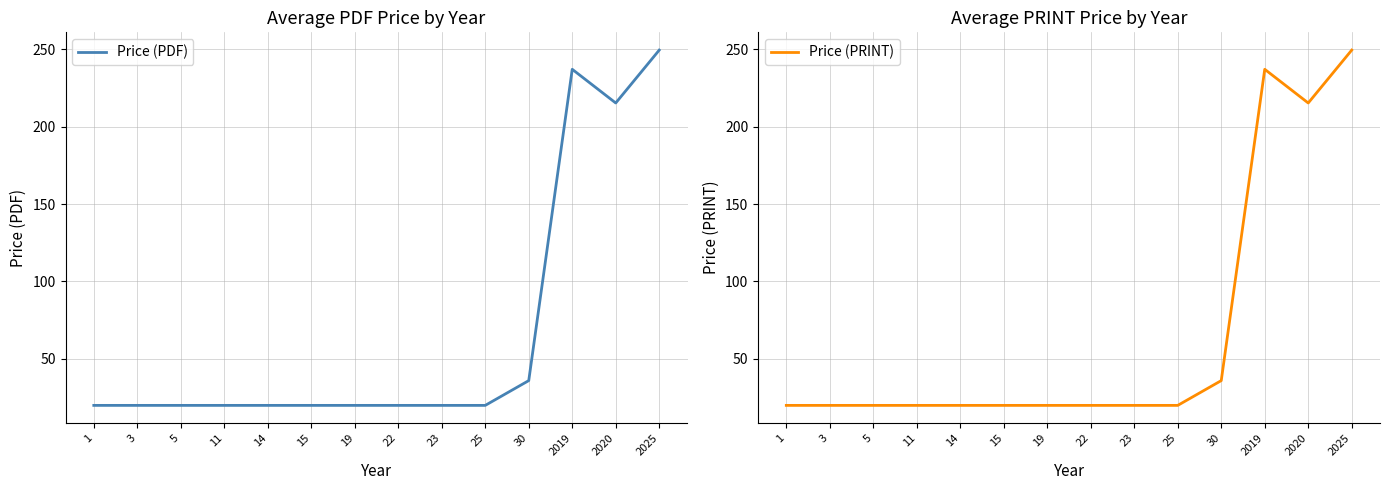

Which label corresponds to the largest value in the chart?

2025